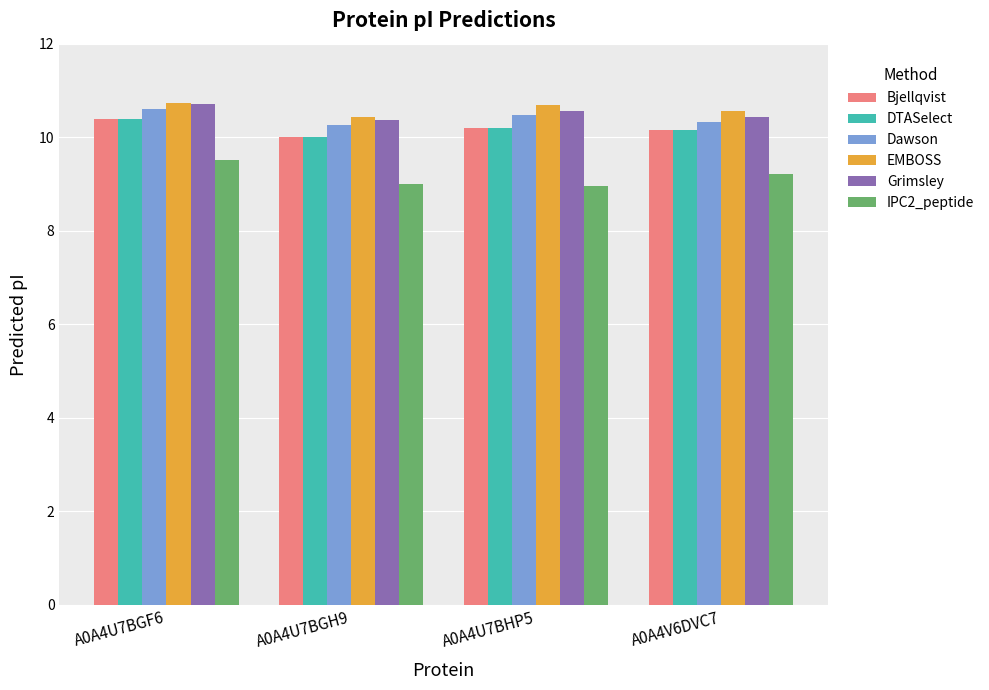

How many series are shown in this chart?

6